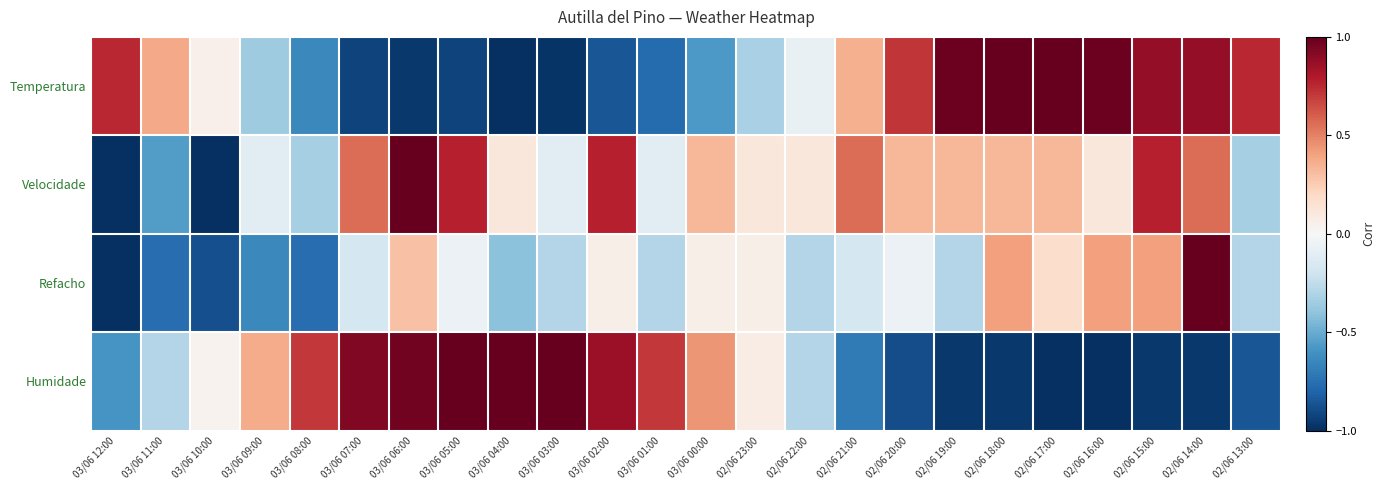

Which series has the widest spread of values?

Temperatura